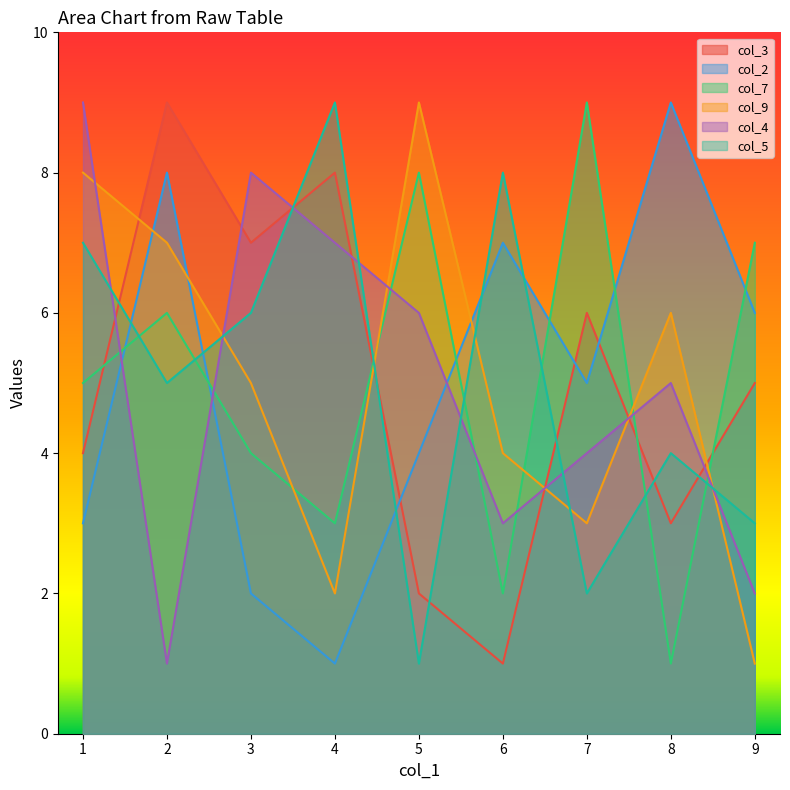

What is the sum of all col_3 values?

45